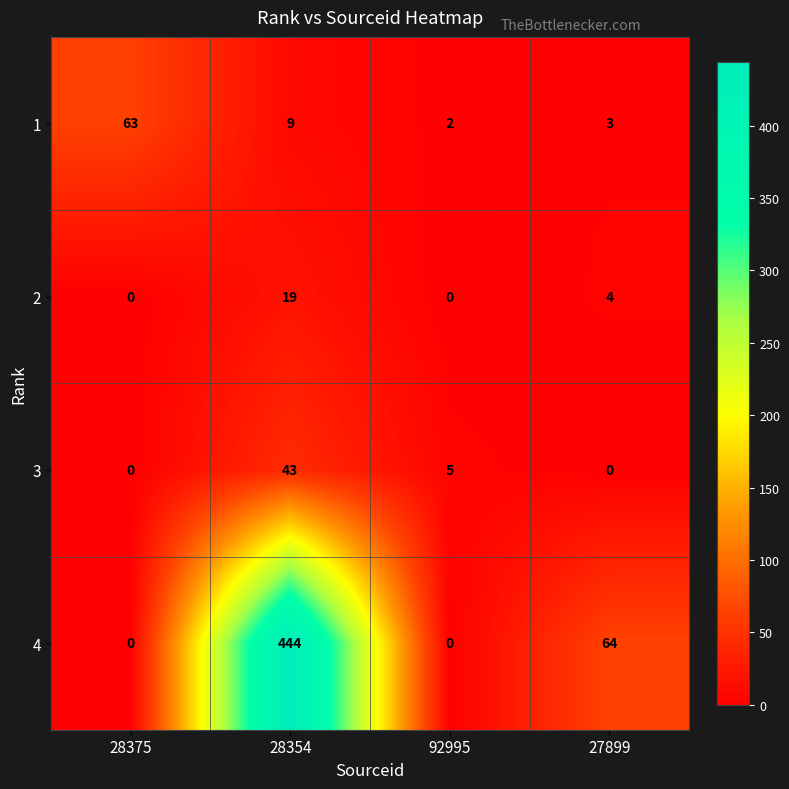

At which label is 2 closest to 9?

27899